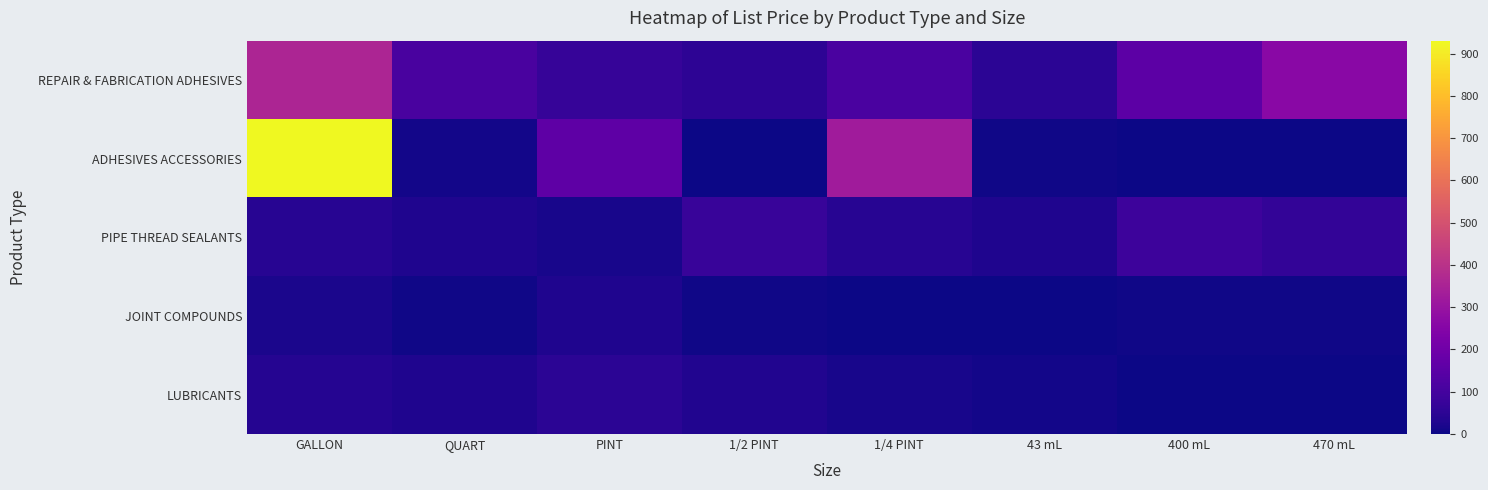

Between GALLON and QUART, which series saw the biggest shift?

ADHESIVES ACCESSORIES